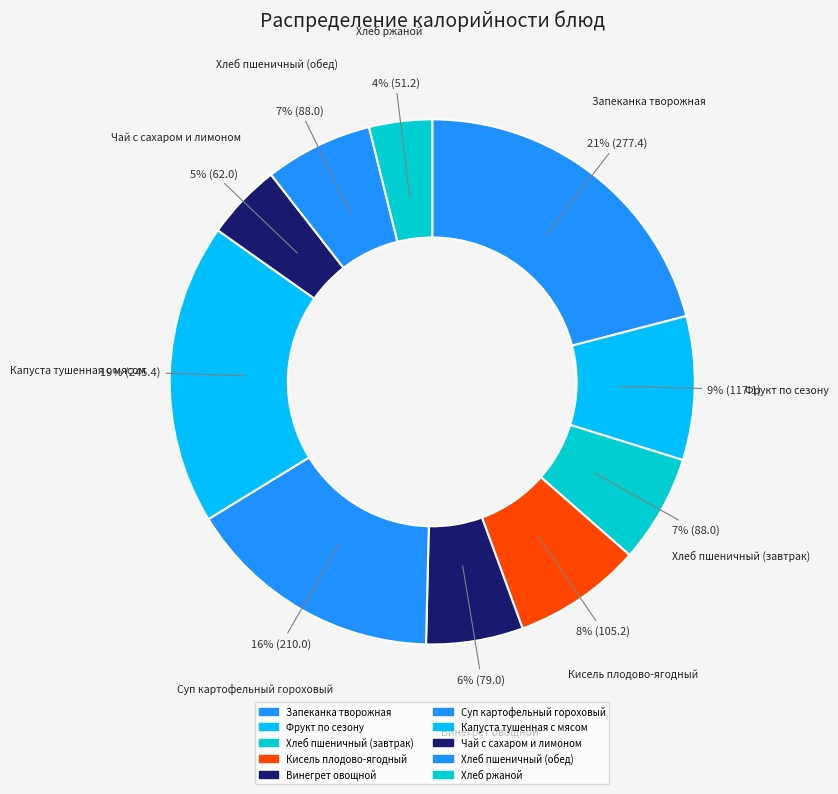

The Винегрет овощной slice represents 6% of the pie. True or false?

True